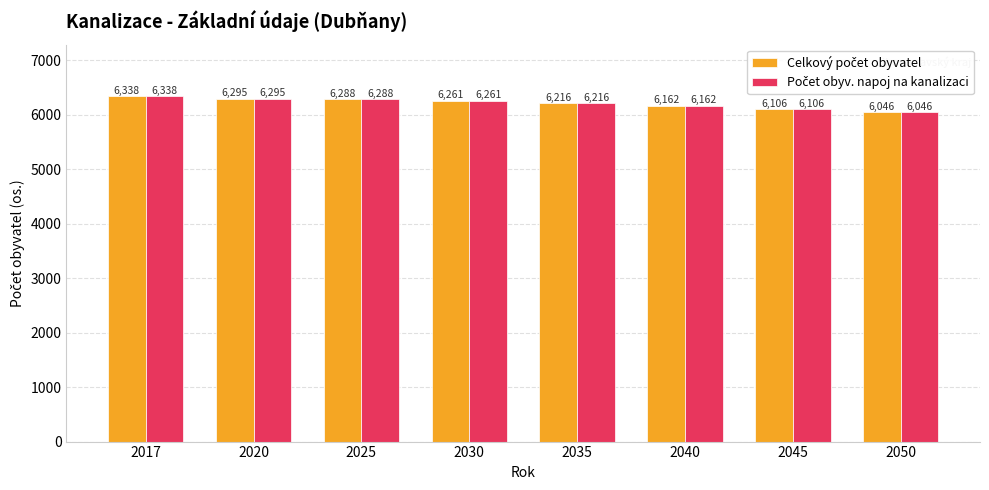

At which category is the sum across all series the highest?

2017